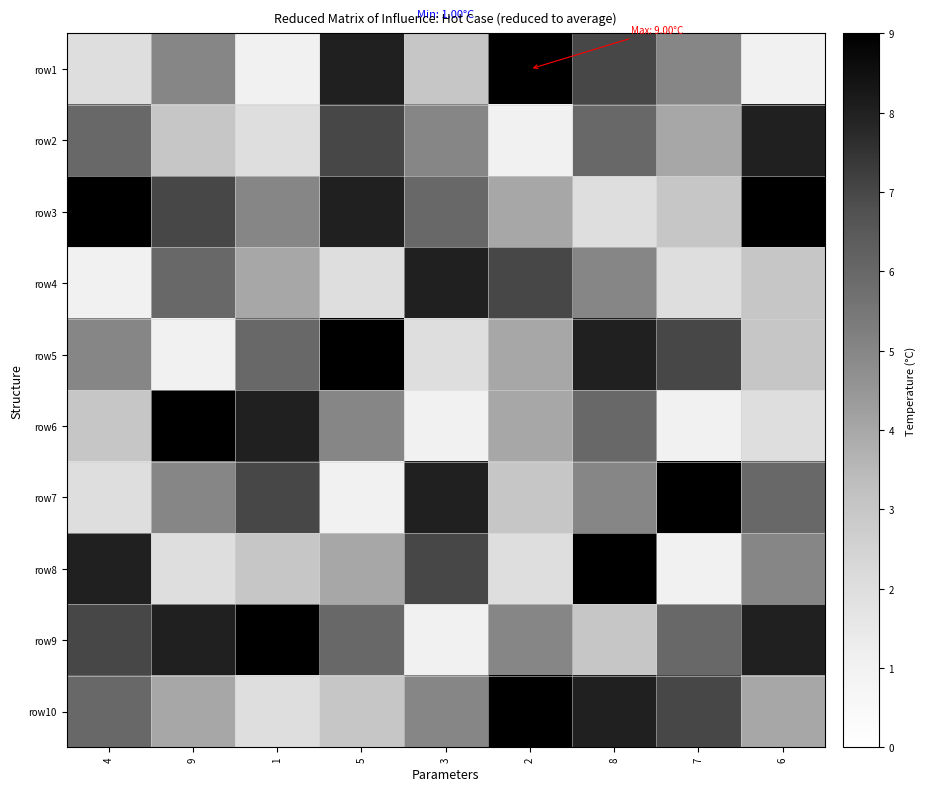

At which category does the chart reach its minimum across all series?

1